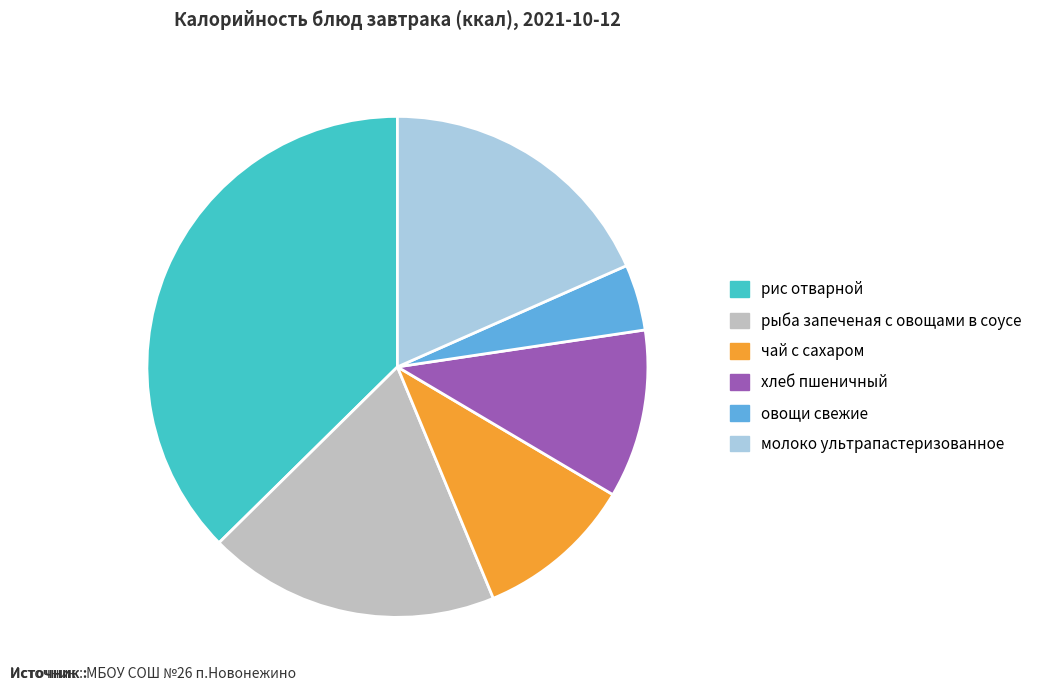

Is the sum of рыба запеченая с овощами в соусе and рис отварной greater than half?

Yes